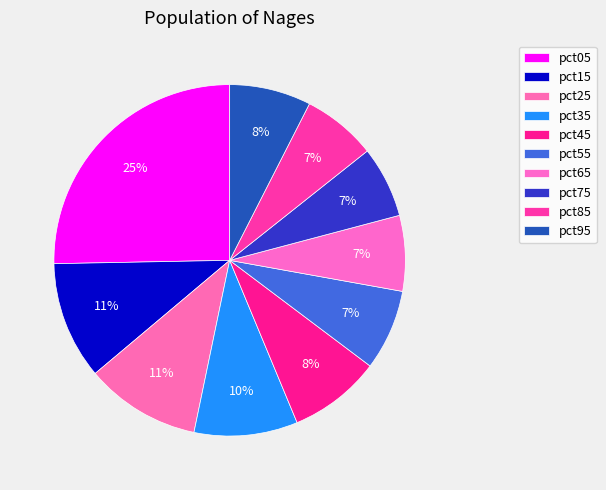

Is pct95 the majority of the pie?

No